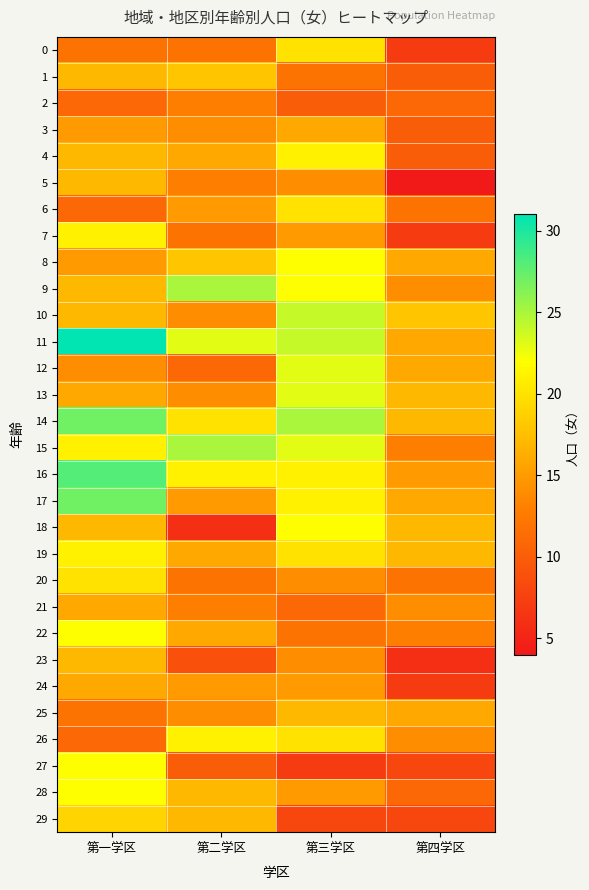

Reading left to right, transcribe all the data shown in this chart.

0: 第一学区=12	第二学区=12	第三学区=20	第四学区=7
1: 第一学区=17	第二学区=18	第三学区=12	第四学区=10
2: 第一学区=11	第二学区=13	第三学区=10	第四学区=11
3: 第一学区=15	第二学区=14	第三学区=16	第四学区=10
4: 第一学区=17	第二学区=16	第三学区=21	第四学区=10
5: 第一学区=17	第二学区=13	第三学区=14	第四学区=4
6: 第一学区=11	第二学区=15	第三学区=20	第四学区=12
7: 第一学区=21	第二学区=12	第三学区=15	第四学区=7
8: 第一学区=15	第二学区=18	第三学区=22	第四学区=16
9: 第一学区=17	第二学区=25	第三学区=22	第四学区=14
10: 第一学区=17	第二学区=14	第三学区=24	第四学区=18
11: 第一学区=31	第二学区=23	第三学区=24	第四学区=16
12: 第一学区=14	第二学区=11	第三学区=23	第四学区=16
13: 第一学区=16	第二学区=14	第三学区=23	第四学区=17
14: 第一学区=27	第二学区=20	第三学区=25	第四学区=17
15: 第一学区=21	第二学区=25	第三学区=23	第四学区=13
16: 第一学区=28	第二学区=21	第三学区=21	第四学区=15
17: 第一学区=27	第二学区=15	第三学区=21	第四学区=16
18: 第一学区=17	第二学区=6	第三学区=22	第四学区=17
19: 第一学区=21	第二学区=16	第三学区=20	第四学区=17
20: 第一学区=20	第二学区=12	第三学区=14	第四学区=12
21: 第一学区=16	第二学区=13	第三学区=11	第四学区=14
22: 第一学区=22	第二学区=16	第三学区=12	第四学区=13
23: 第一学区=17	第二学区=9	第三学区=14	第四学区=6
24: 第一学区=16	第二学区=15	第三学区=15	第四学区=7
25: 第一学区=12	第二学区=14	第三学区=17	第四学区=16
26: 第一学区=11	第二学区=21	第三学区=20	第四学区=14
27: 第一学区=22	第二学区=10	第三学区=7	第四学区=8
28: 第一学区=22	第二学区=17	第三学区=15	第四学区=11
29: 第一学区=19	第二学区=17	第三学区=8	第四学区=8